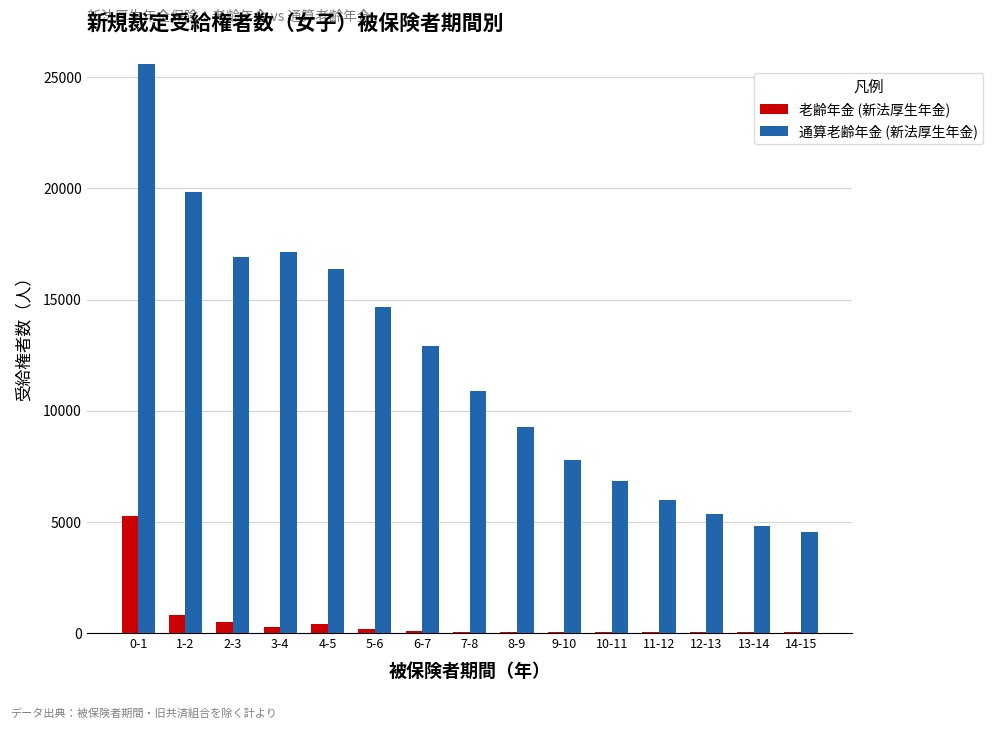

What is the sum of all 老齢年金 (新法厚生年金) values?

7889